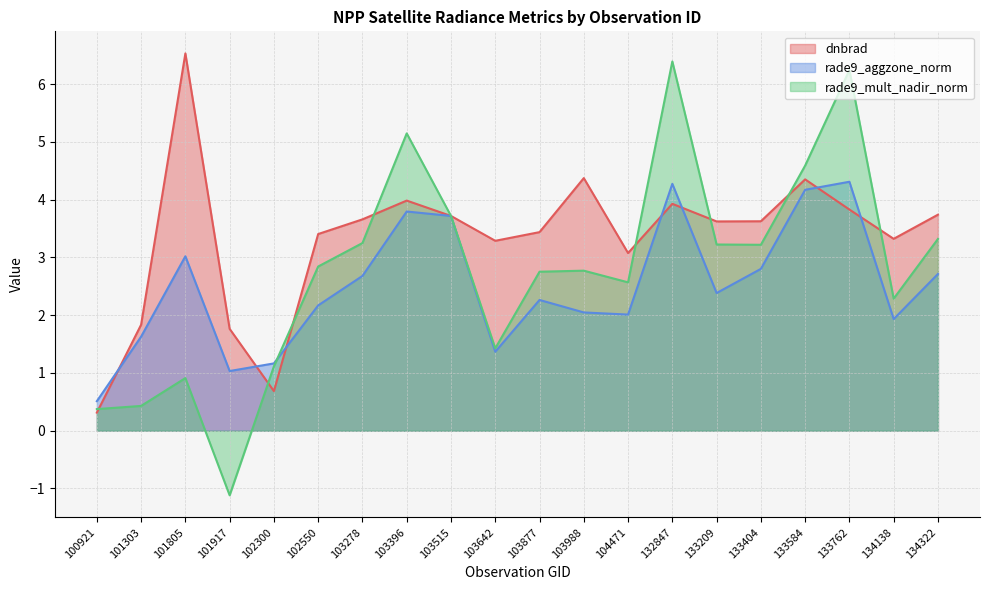

How many intersections are there between rade9_mult_nadir_norm and rade9_aggzone_norm?

1